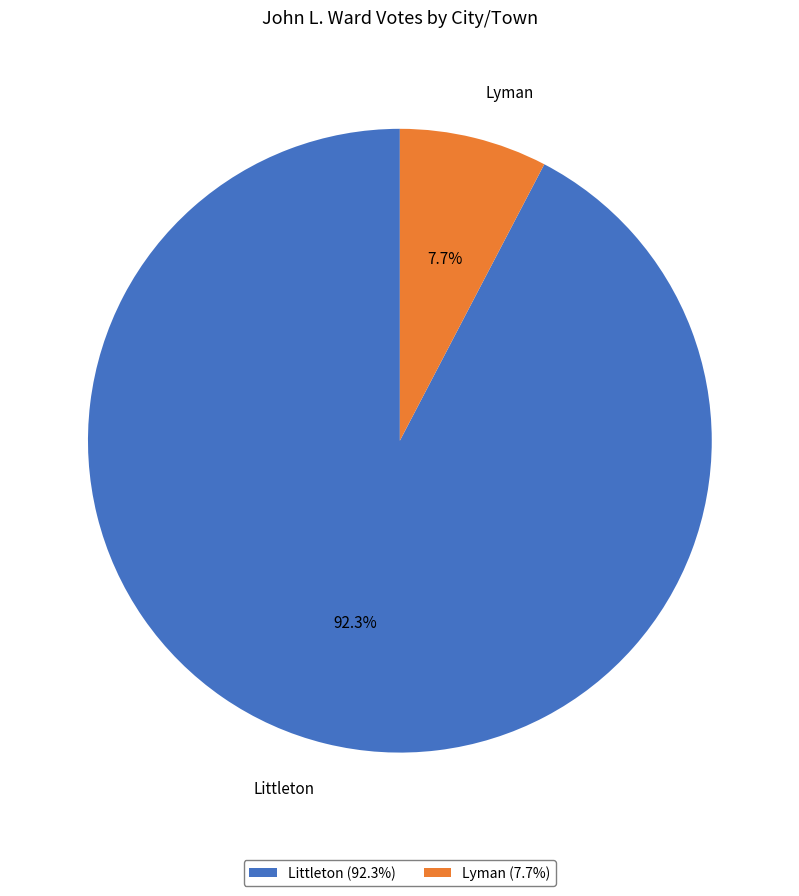

Is it true that Littleton is 92% of the pie?

True